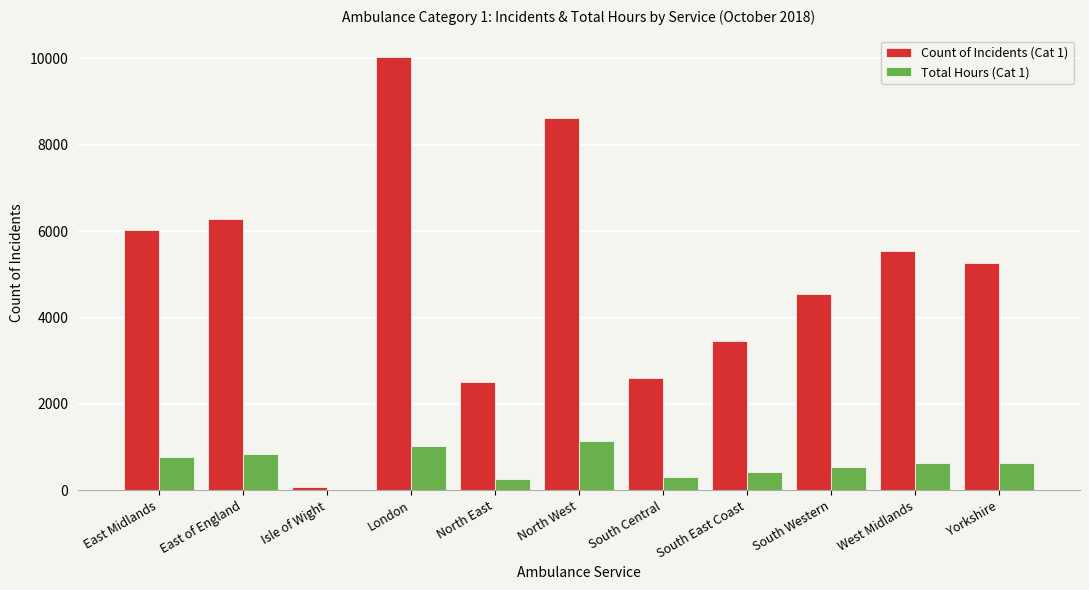

What is the sum of all Count of Incidents (Cat 1) values?

54910.0